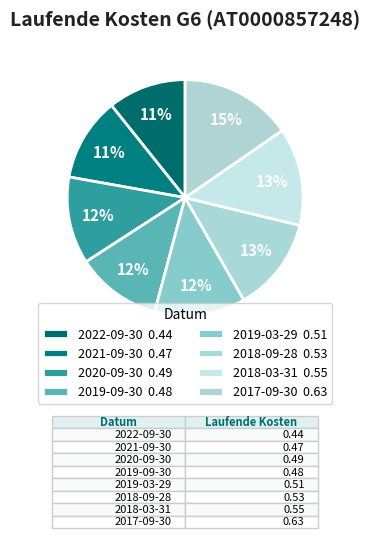

How many slices are in this pie chart?

8